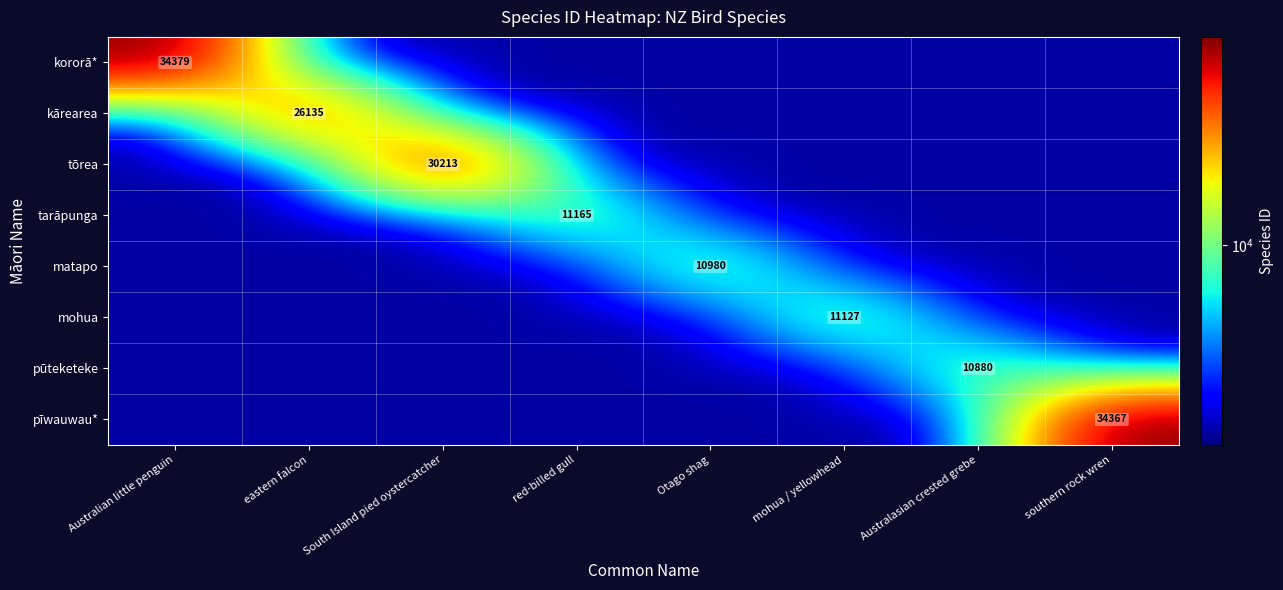

Is it true that kārearea equals 42024 at eastern falcon?

False